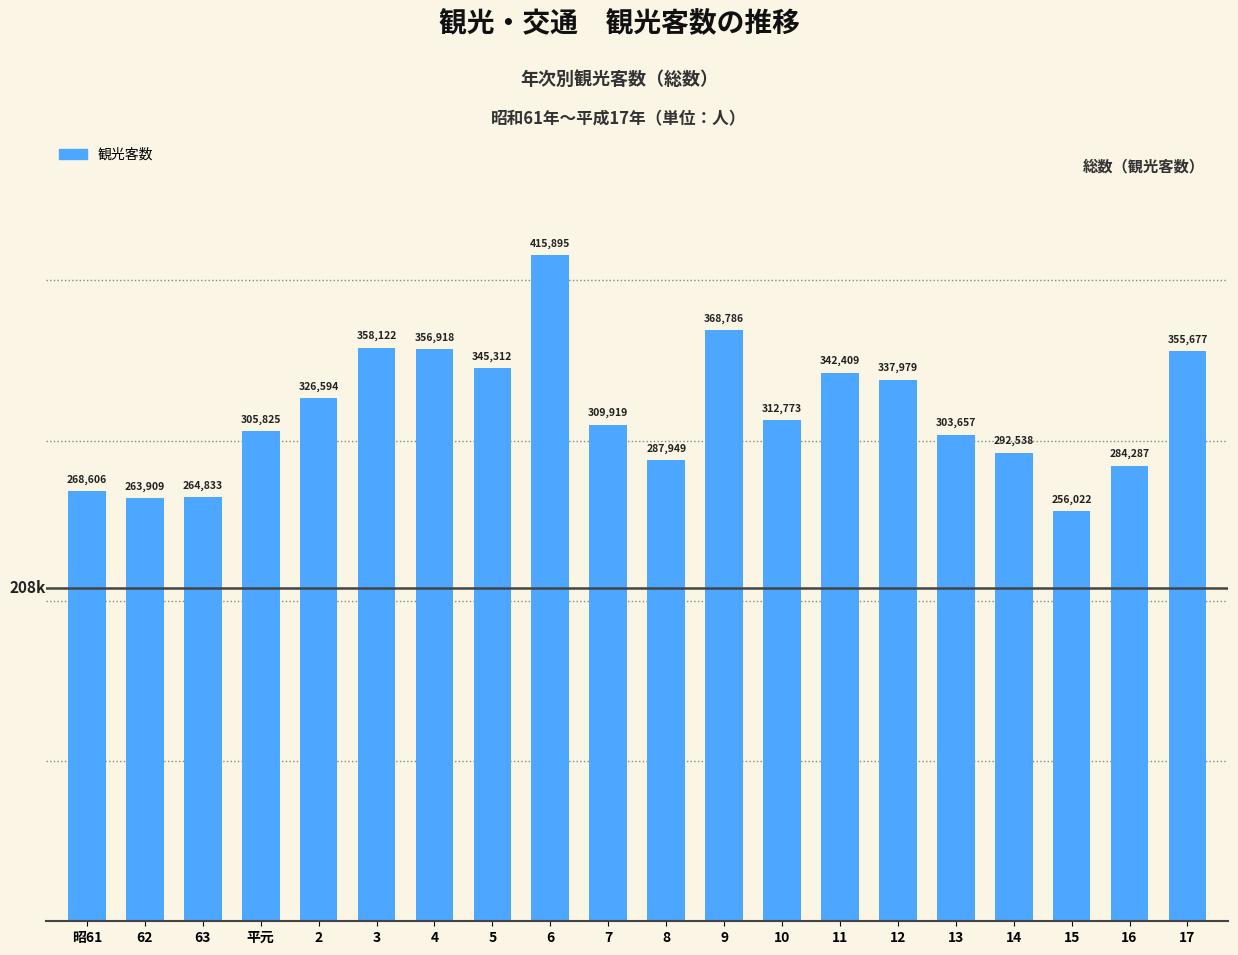

At which label is the value closest to 335958?

12